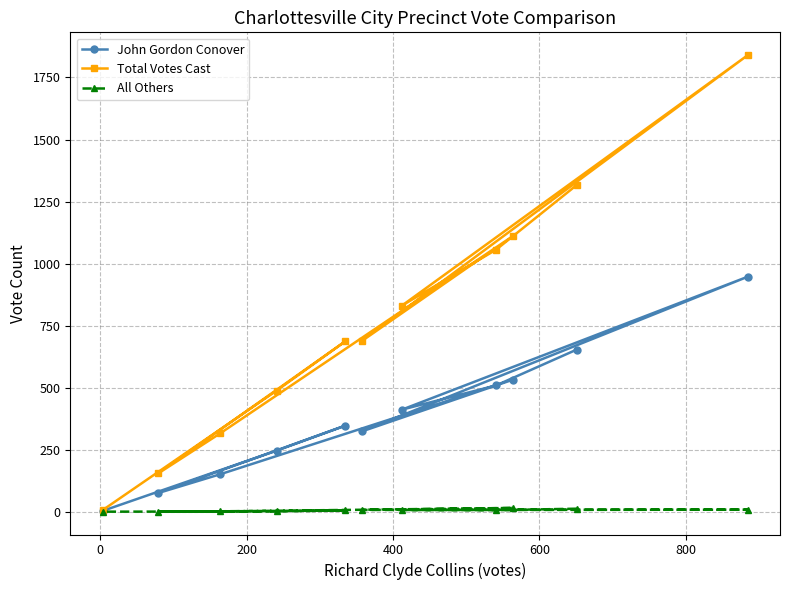

Rank the series by their maximum value, from lowest to highest.

All Others, John Gordon Conover, Total Votes Cast